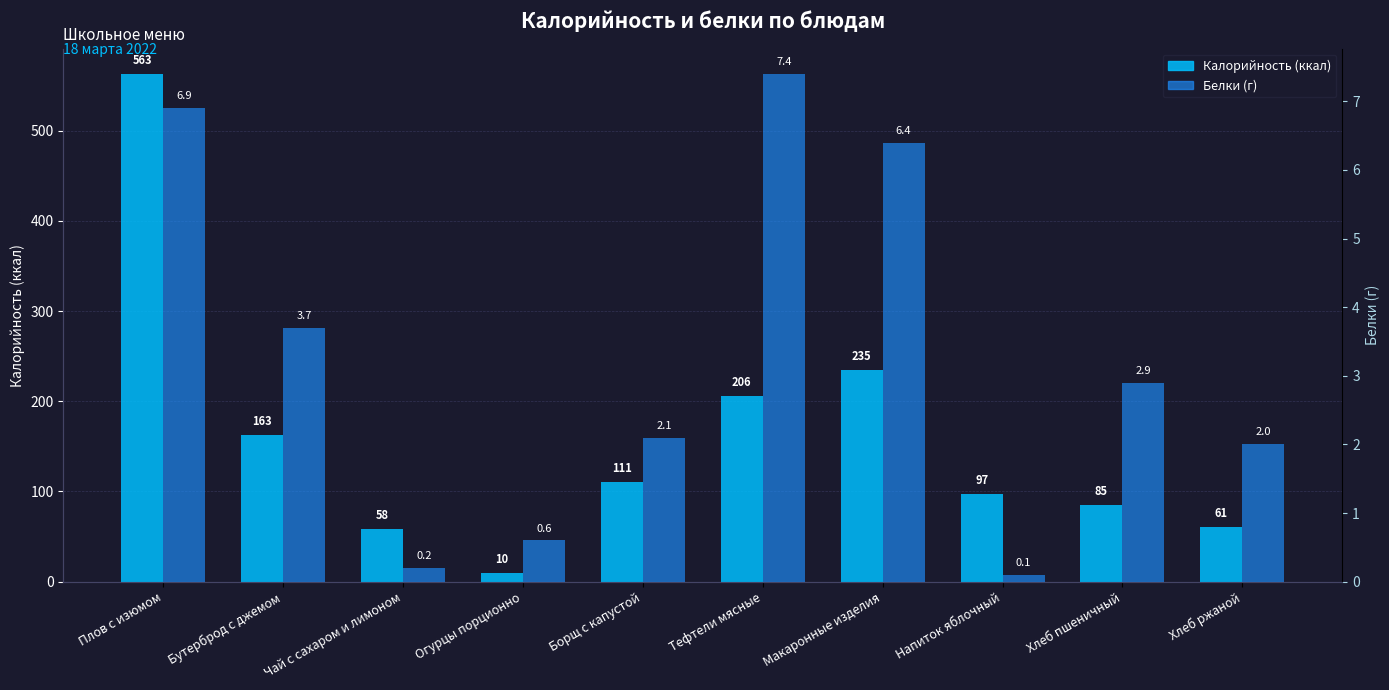

What is the difference between the maximum and minimum values in the Калорийность series?

553.0